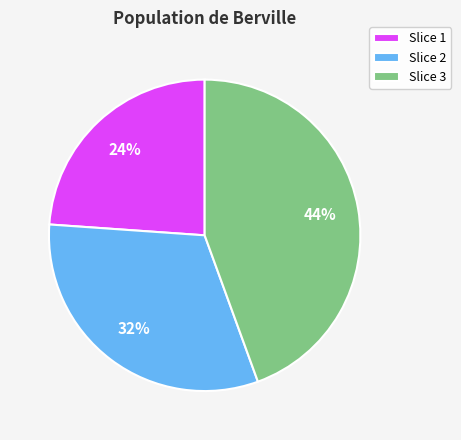

Is it true that Slice 2 is 32% of the pie?

True